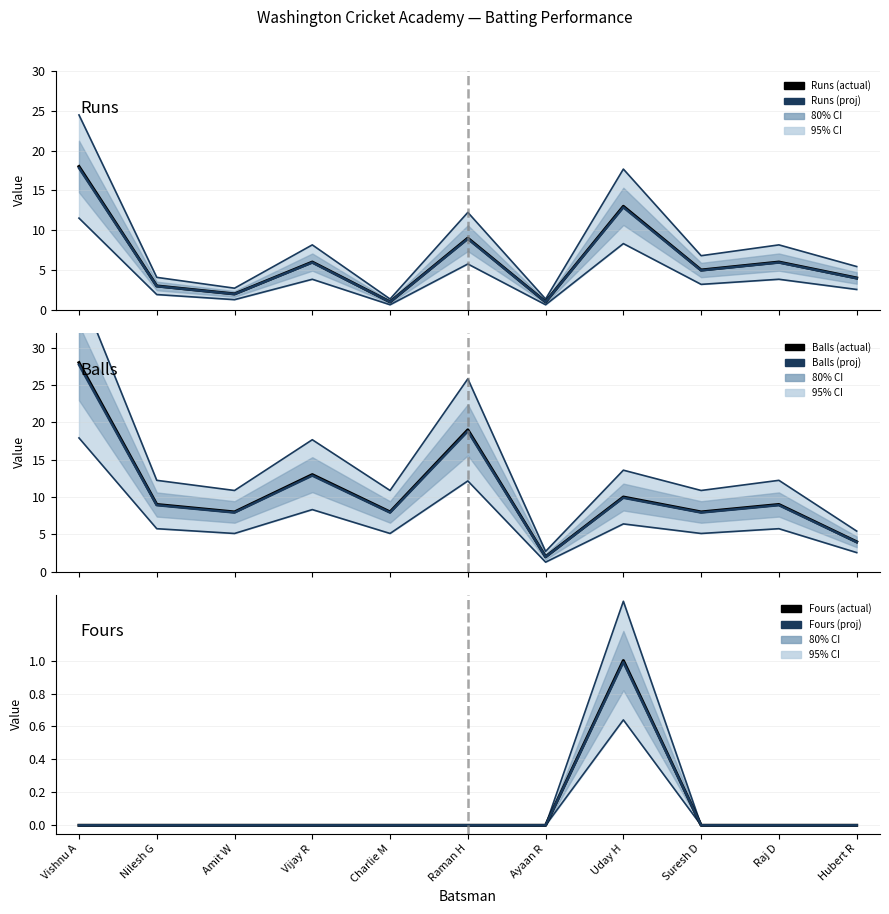

Reading left to right, transcribe all the data shown in this chart.

Runs: Vishnu A=18.0	Nilesh G=3.0	Amit W=2.0	Vijay R=6.0	Charlie M=1.0	Raman H=9.0	Ayaan R=1.0	Uday H=13.0	Suresh D=5.0	Raj D=6.0	Hubert R=4.0
Runs (proj): Vishnu A=17.8	Nilesh G=3.0	Amit W=2.0	Vijay R=5.9	Charlie M=1.0	Raman H=8.9	Ayaan R=1.0	Uday H=12.9	Suresh D=5.0	Raj D=5.9	Hubert R=4.0
Balls: Vishnu A=28.0	Nilesh G=9.0	Amit W=8.0	Vijay R=13.0	Charlie M=8.0	Raman H=19.0	Ayaan R=2.0	Uday H=10.0	Suresh D=8.0	Raj D=9.0	Hubert R=4.0
Balls (proj): Vishnu A=27.7	Nilesh G=8.9	Amit W=7.9	Vijay R=12.9	Charlie M=7.9	Raman H=18.8	Ayaan R=2.0	Uday H=9.9	Suresh D=7.9	Raj D=8.9	Hubert R=4.0
Fours: Vishnu A=0.0	Nilesh G=0.0	Amit W=0.0	Vijay R=0.0	Charlie M=0.0	Raman H=0.0	Ayaan R=0.0	Uday H=1.0	Suresh D=0.0	Raj D=0.0	Hubert R=0.0
Fours (proj): Vishnu A=0.0	Nilesh G=0.0	Amit W=0.0	Vijay R=0.0	Charlie M=0.0	Raman H=0.0	Ayaan R=0.0	Uday H=1.0	Suresh D=0.0	Raj D=0.0	Hubert R=0.0